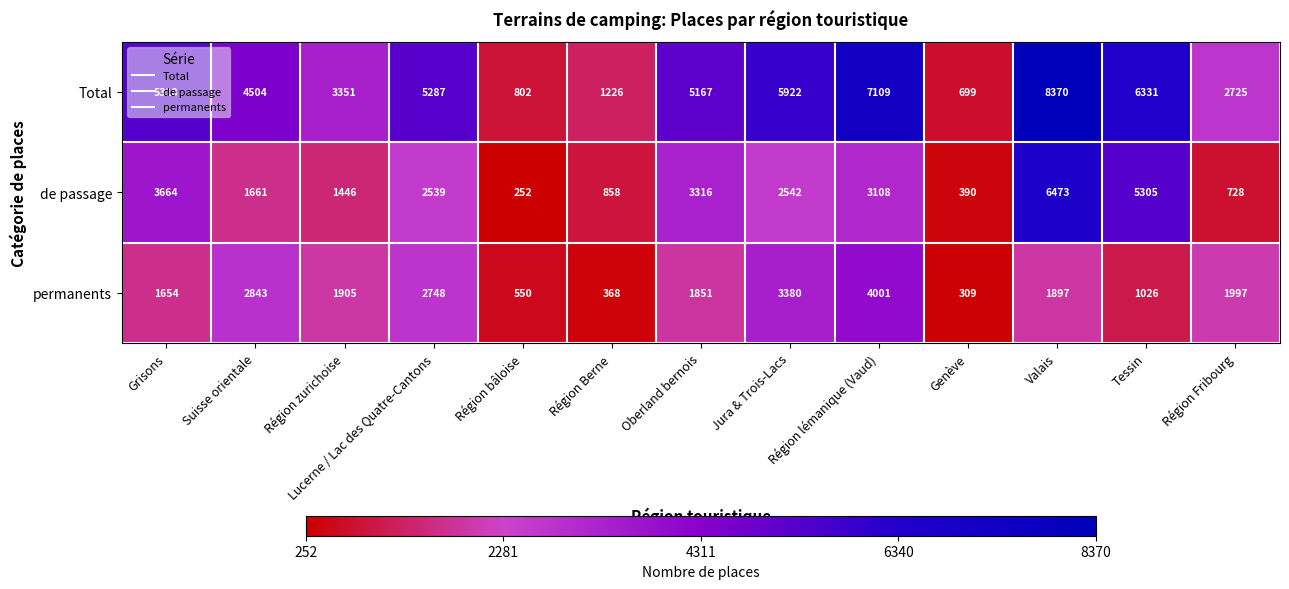

At which category does the chart reach its minimum across all series?

Région bâloise